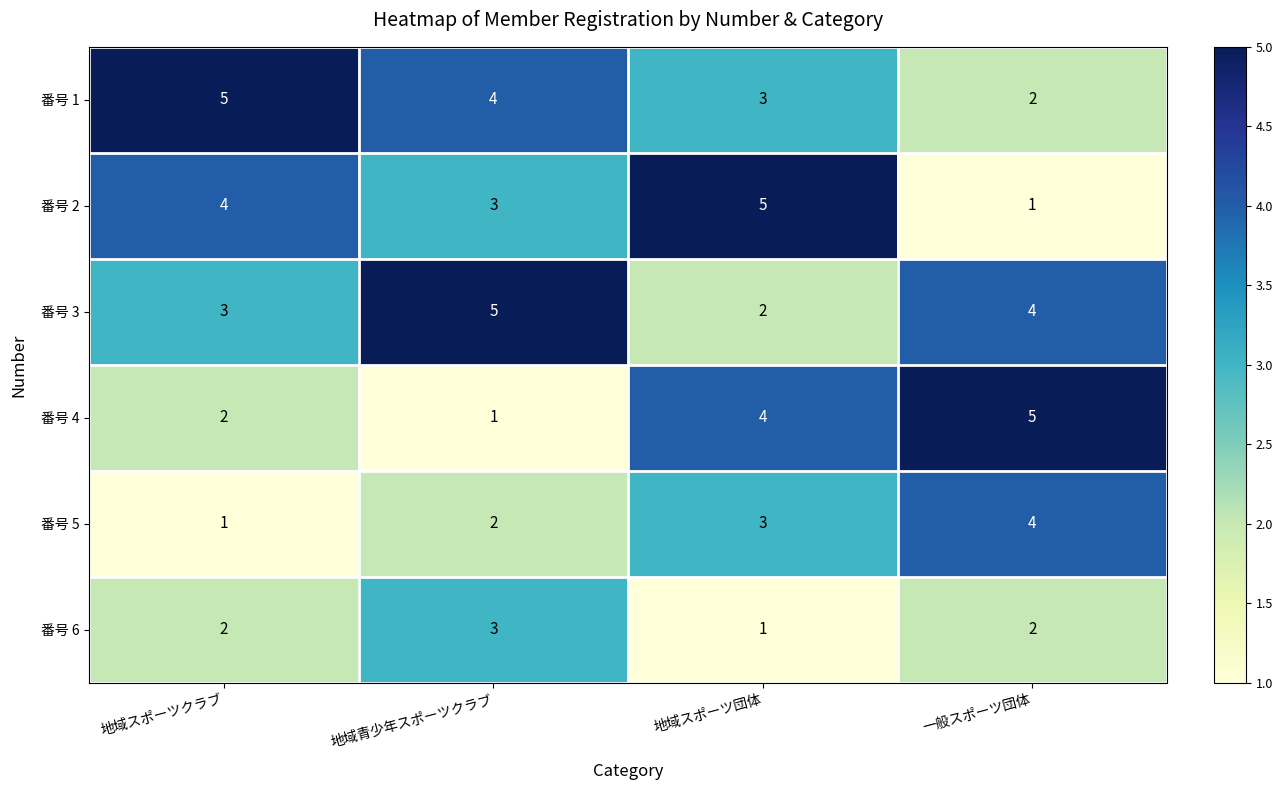

At how many categories does at least one series exceed 4?

4